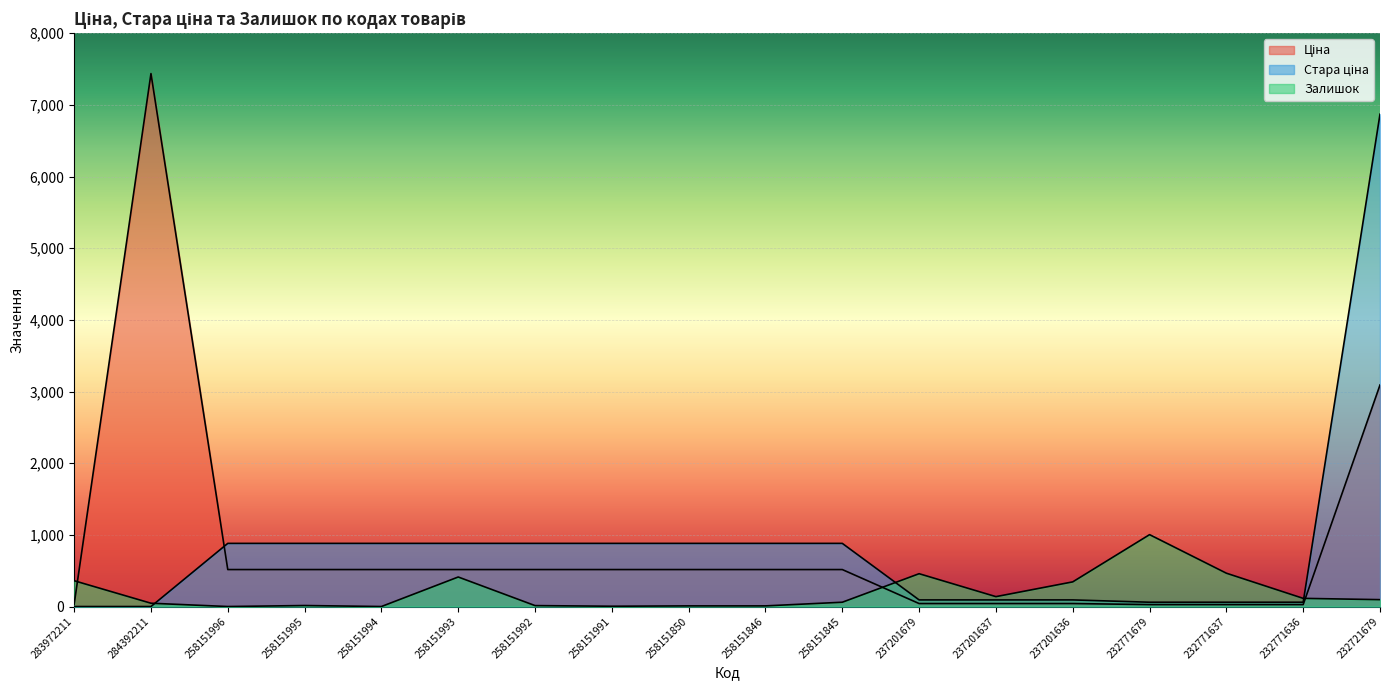

What is the value of the Ціна point at the 7th from the left?

515.8